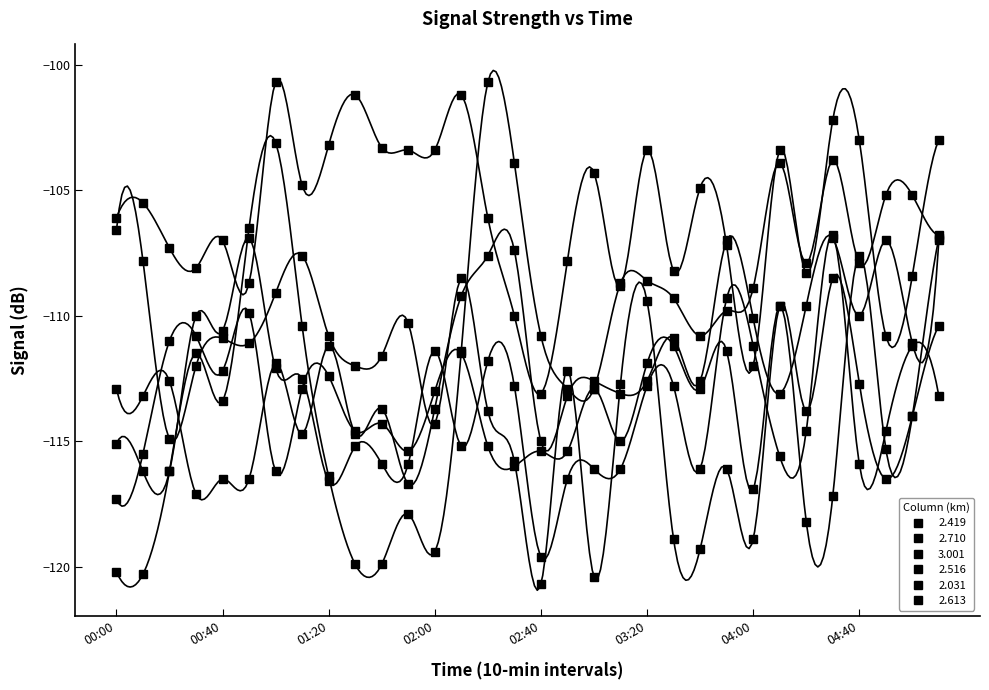

In 3.001, how many points are lower than both neighbors (excluding endpoints)?

6